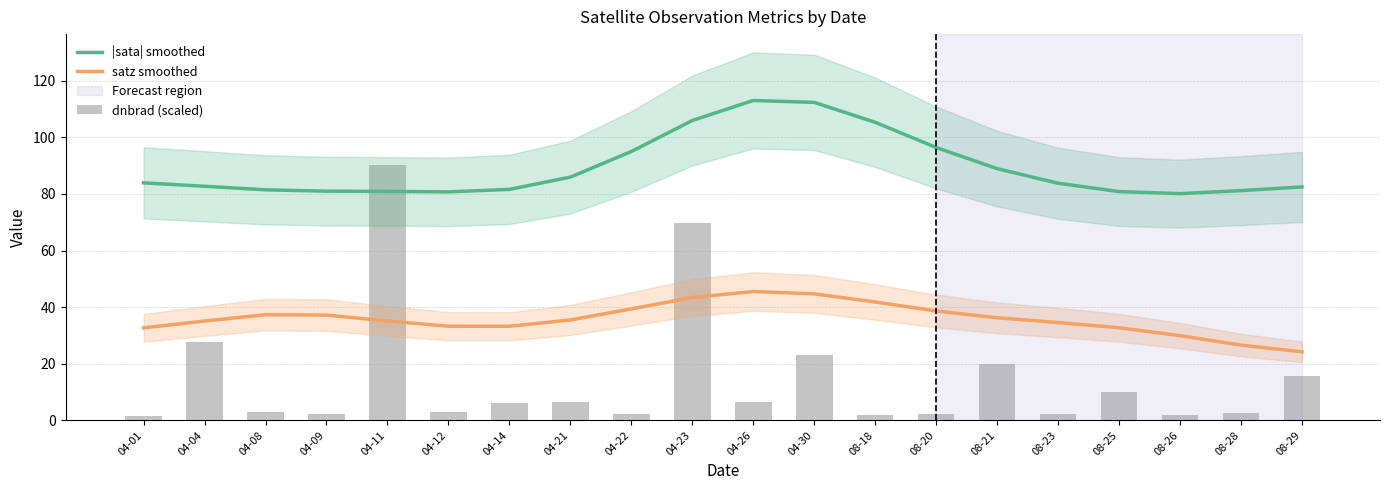

At which label does satz smoothed reach its minimum?

08-29